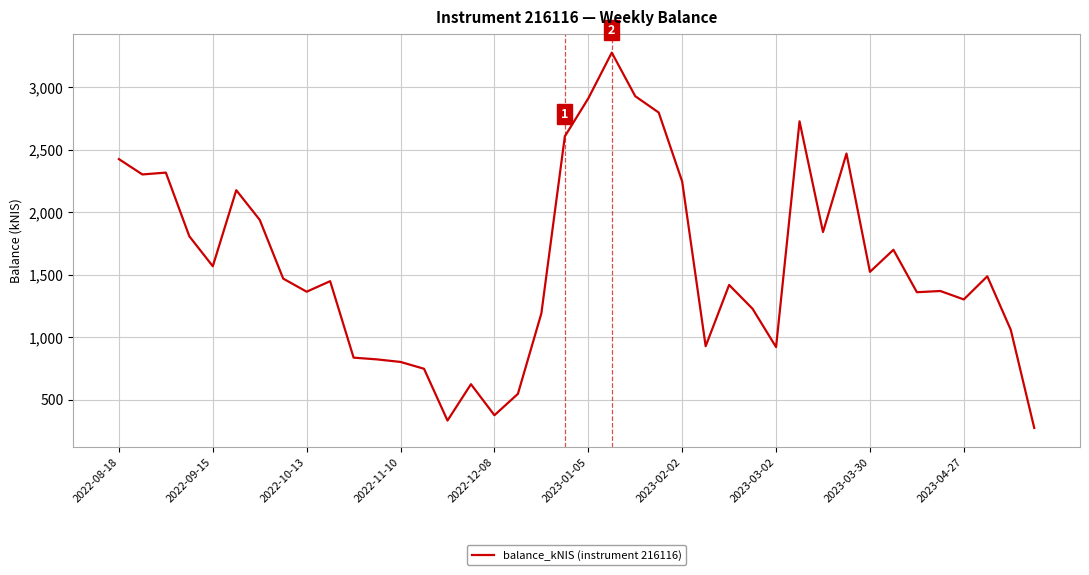

What is the greatest value displayed?

3276.0